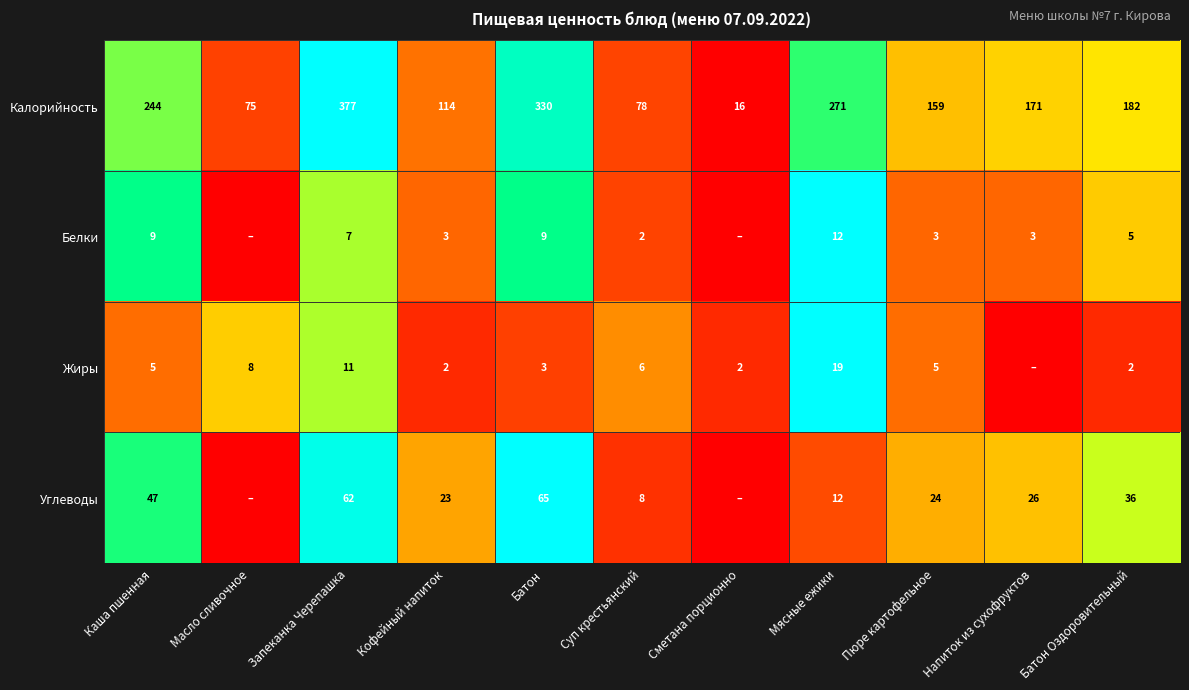

Rank the categories by Калорийность value from highest to lowest.

Запеканка Черепашка, Батон, Мясные ежики, Каша пшенная, Батон Оздоровительный, Напиток из сухофруктов, Пюре картофельное, Кофейный напиток, Суп крестьянский, Масло сливочное, Сметана порционно